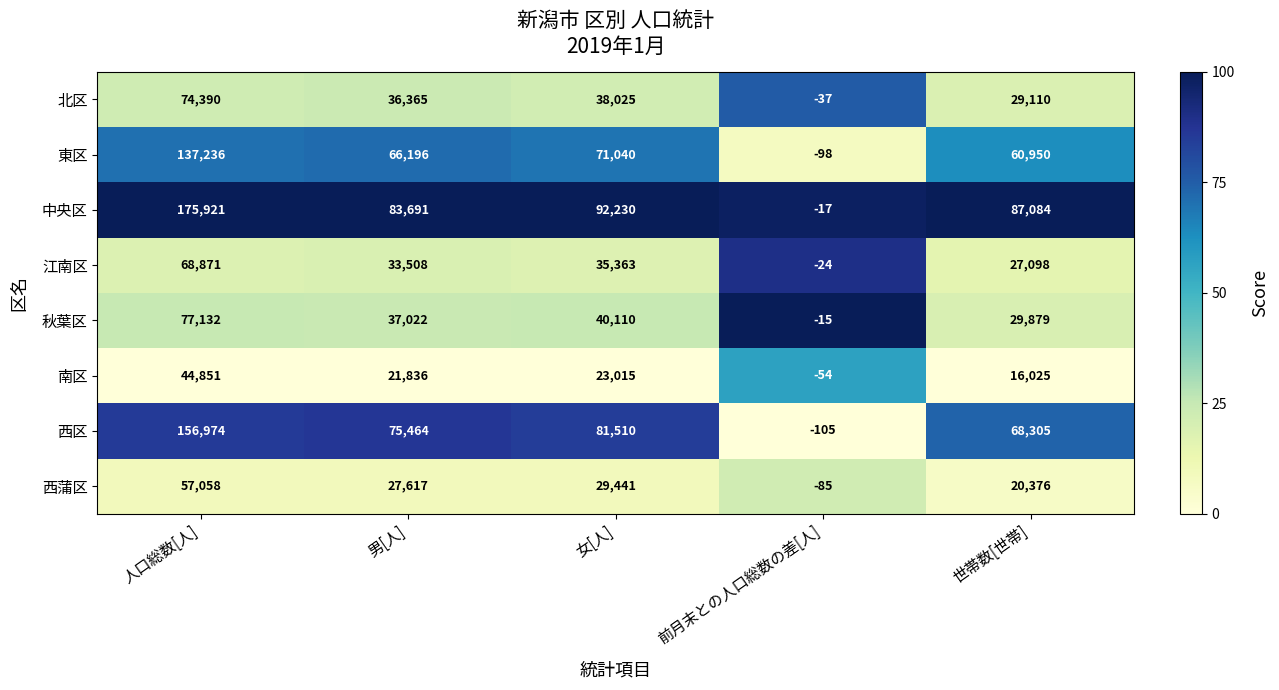

At which category is the sum across all series the highest?

人口総数[人]